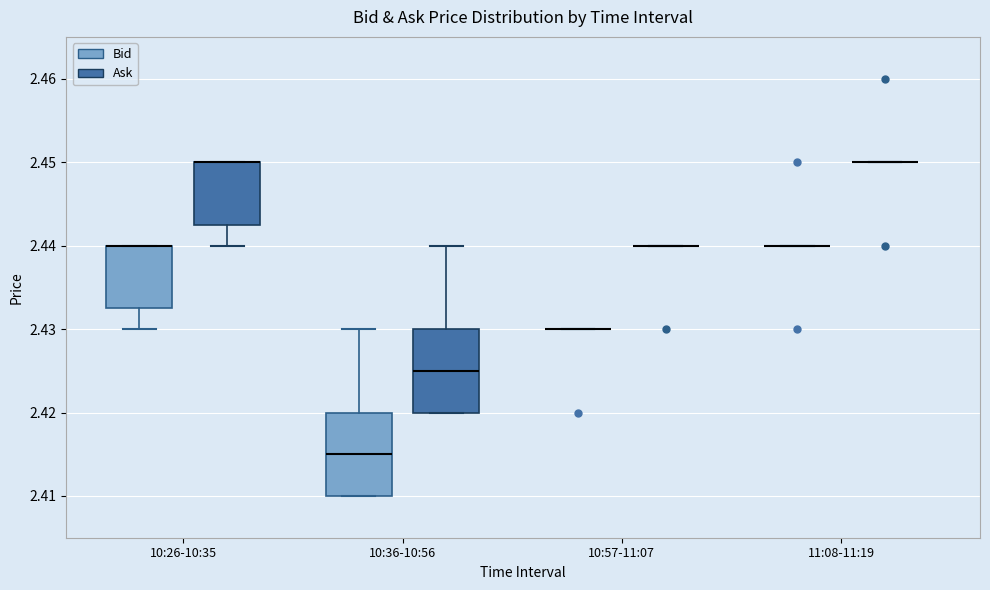

Reading left to right, read every box against the y-axis: the position of its median line, the range the box covers, and the ends of its whiskers. The values are not printed on the chart, so give them approximately, as read against the axis.

10:26-10:35 (Bid): median 2.440 (drawn on the box's upper edge), box 2.433 to 2.440, whiskers 2.430 to 2.440
10:26-10:35 (Ask): median 2.450 (drawn on the box's upper edge), box 2.443 to 2.450, whiskers 2.440 to 2.450
10:36-10:56 (Bid): median 2.415, box 2.410 to 2.420, whiskers 2.410 to 2.430
10:36-10:56 (Ask): median 2.425, box 2.420 to 2.430, whiskers 2.420 to 2.440
10:57-11:07 (Bid): box collapsed to a line at 2.430, whiskers 2.430 to 2.430
10:57-11:07 (Ask): box collapsed to a line at 2.440, whiskers 2.440 to 2.440
11:08-11:19 (Bid): box collapsed to a line at 2.440, whiskers 2.440 to 2.440
11:08-11:19 (Ask): box collapsed to a line at 2.450, whiskers 2.450 to 2.450